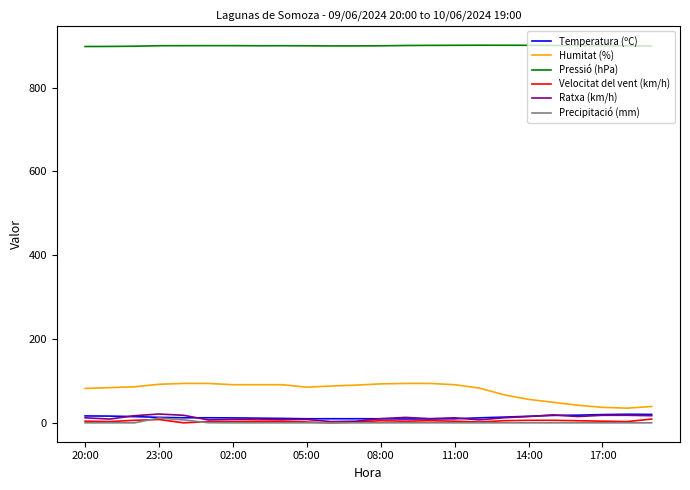

What is the greatest value displayed?

901.0